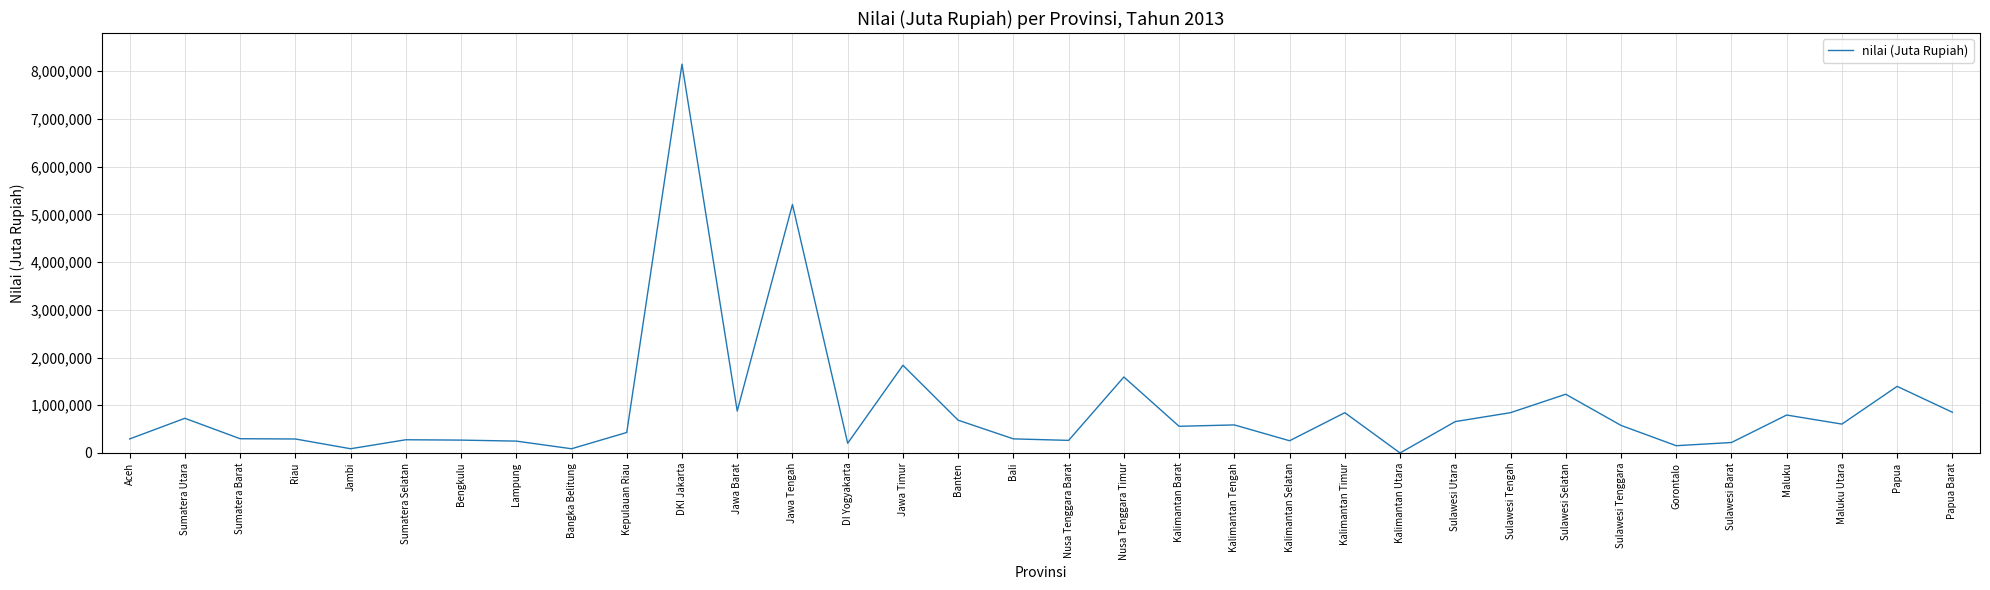

What is the sum of the values at Sumatera Barat and Riau?

591723